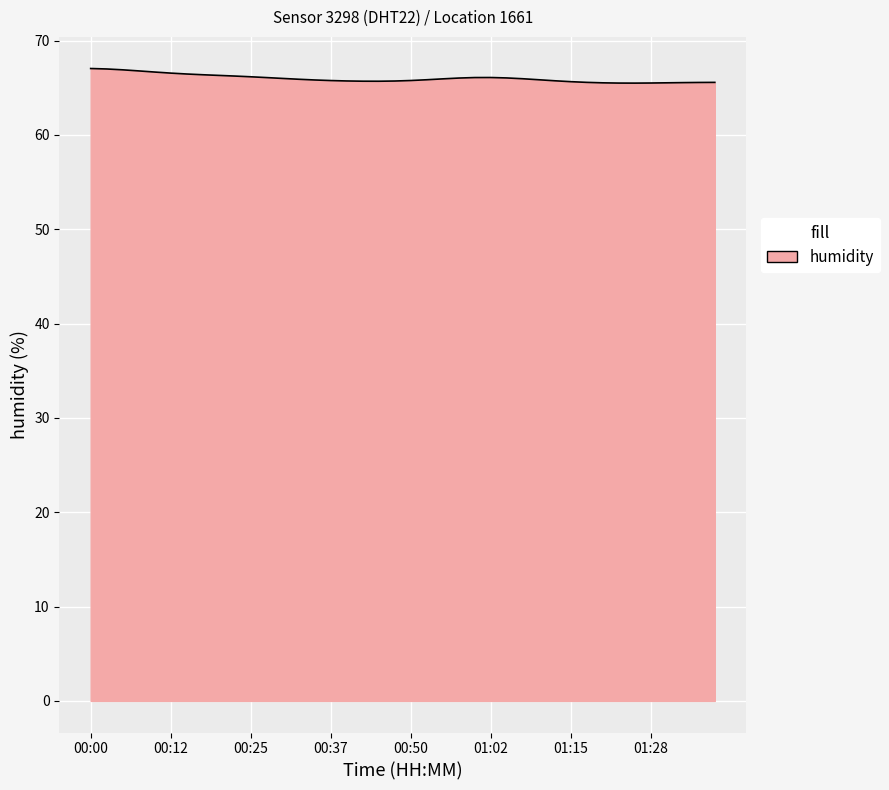

What is the greatest value displayed?

67.0